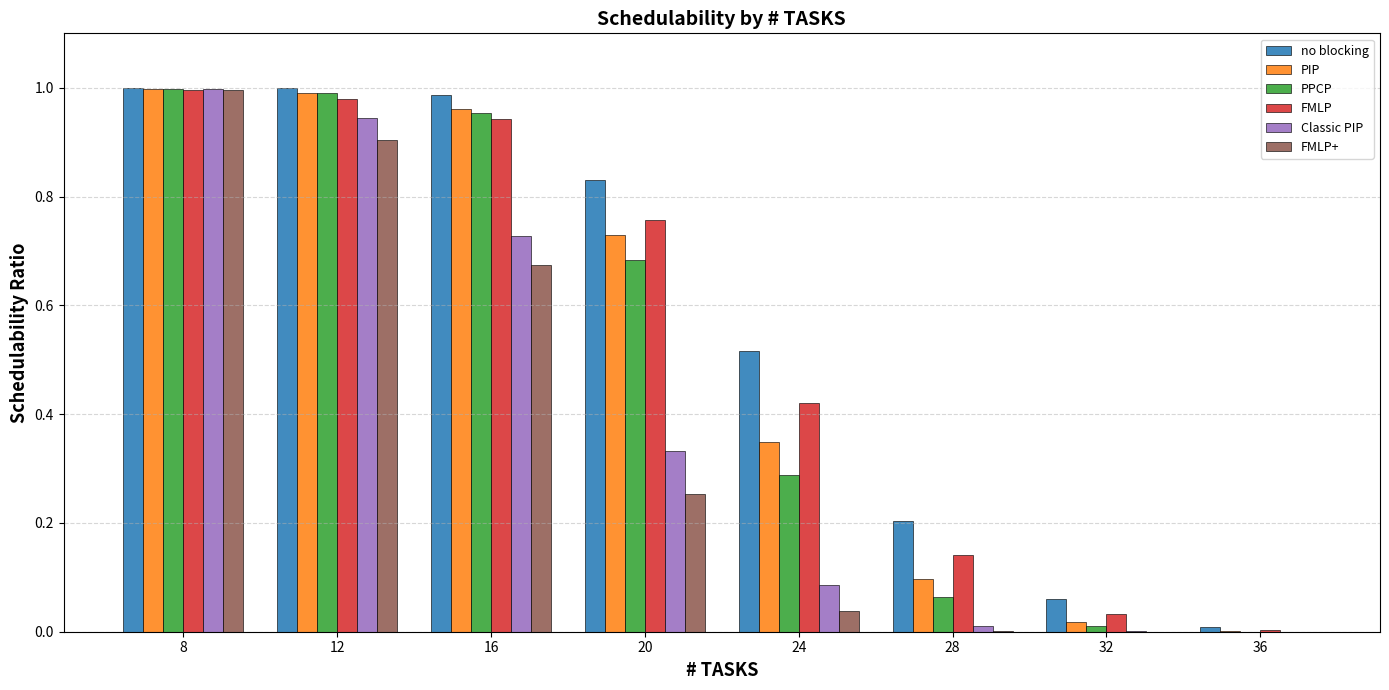

True or false: PIP has a value of 0.6 at 12.

False